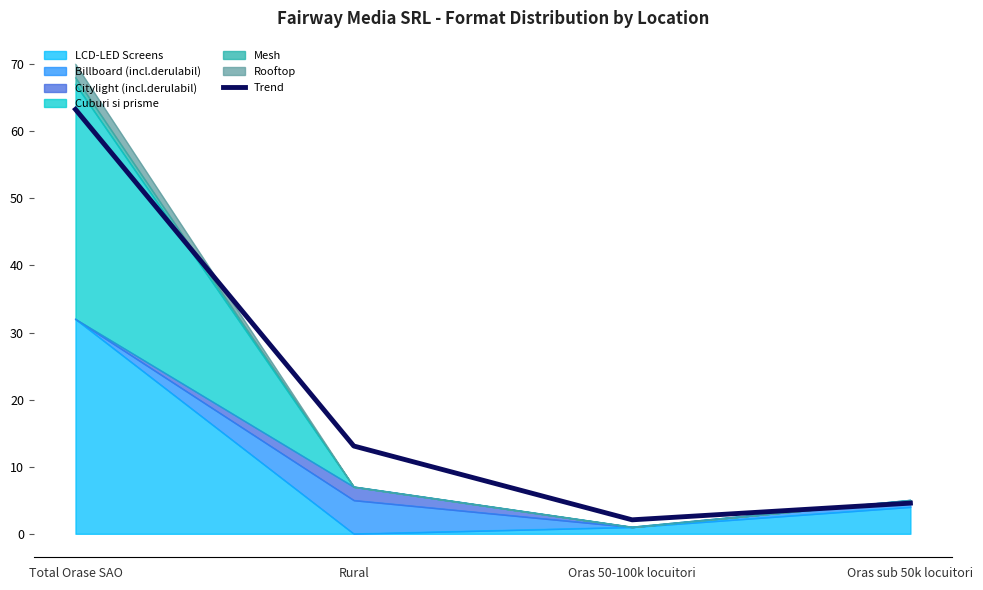

List the labels in order of value, largest first.

Total Orase SAO, Rural, Oras sub 50k locuitori, Oras 50-100k locuitori